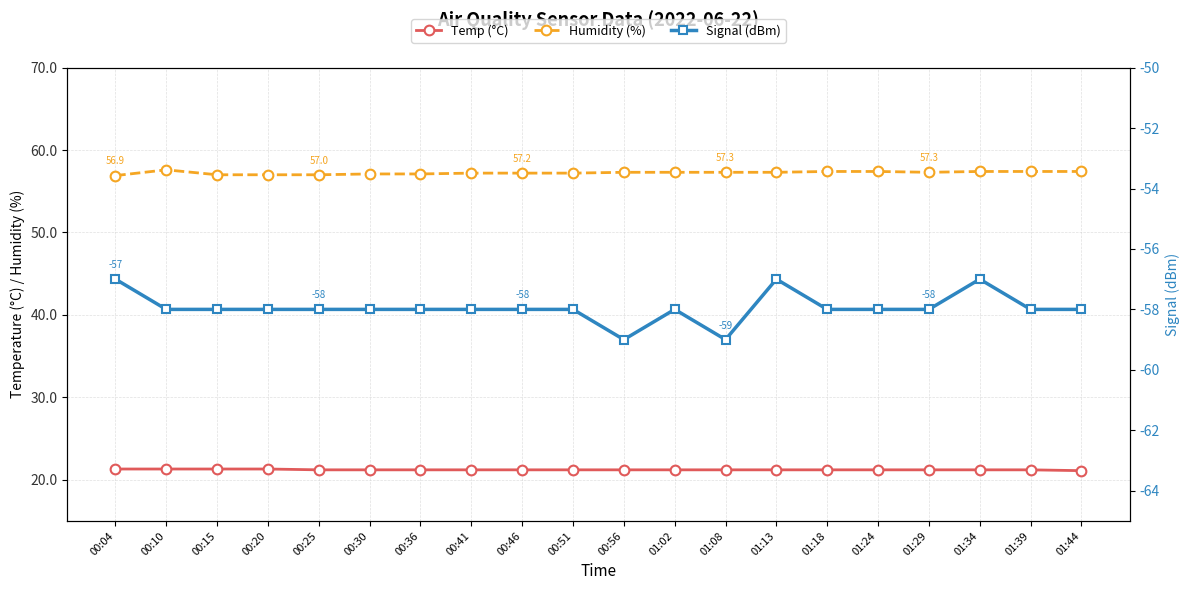

What is the average value of the Temp (°C) series?

21.2